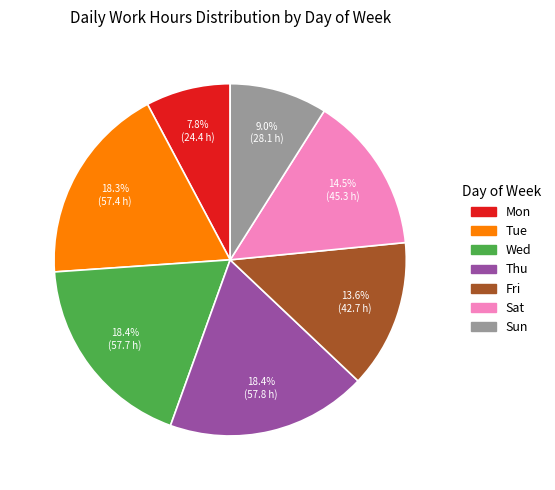

How much of the chart is everything except Thu?

81.6%